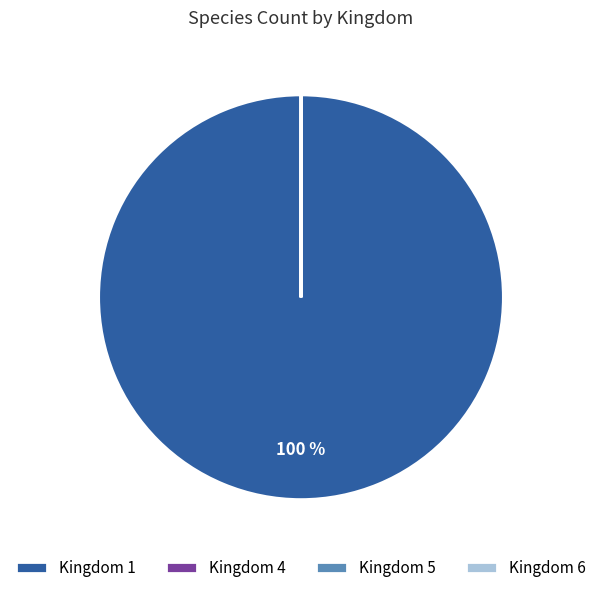

To the nearest percent, what is the difference between the largest and smallest slice percentages?

100%